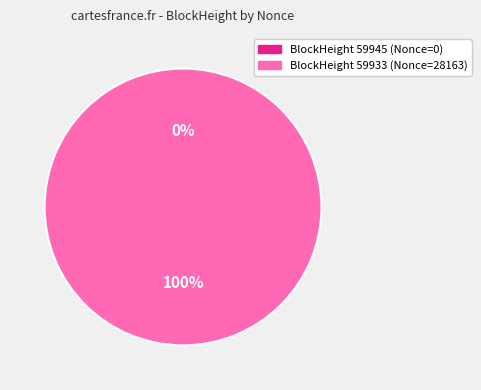

To the nearest percent, what is the combined percentage of 59945 and 59933?

100%